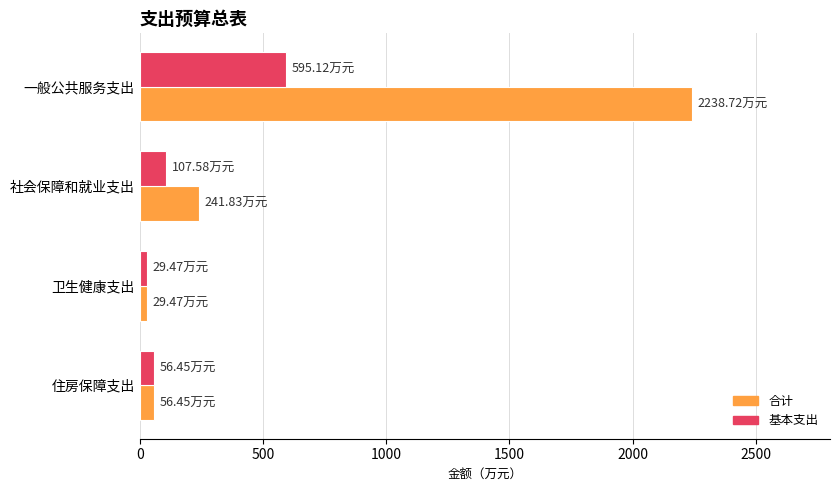

At which label does 基本支出 reach its minimum?

卫生健康支出